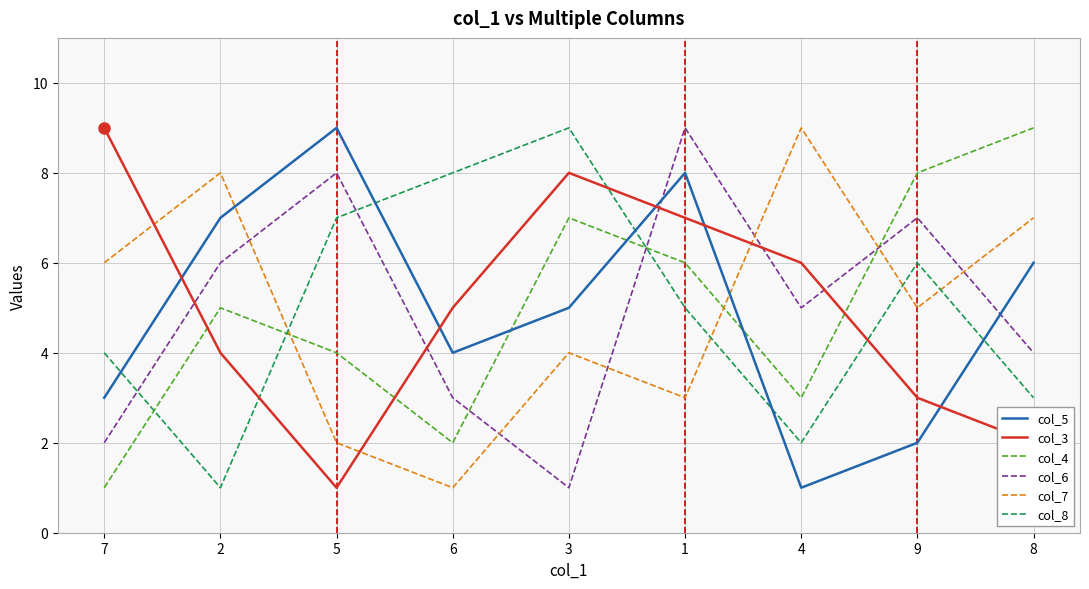

What is the difference between the highest and lowest values at 1?

6